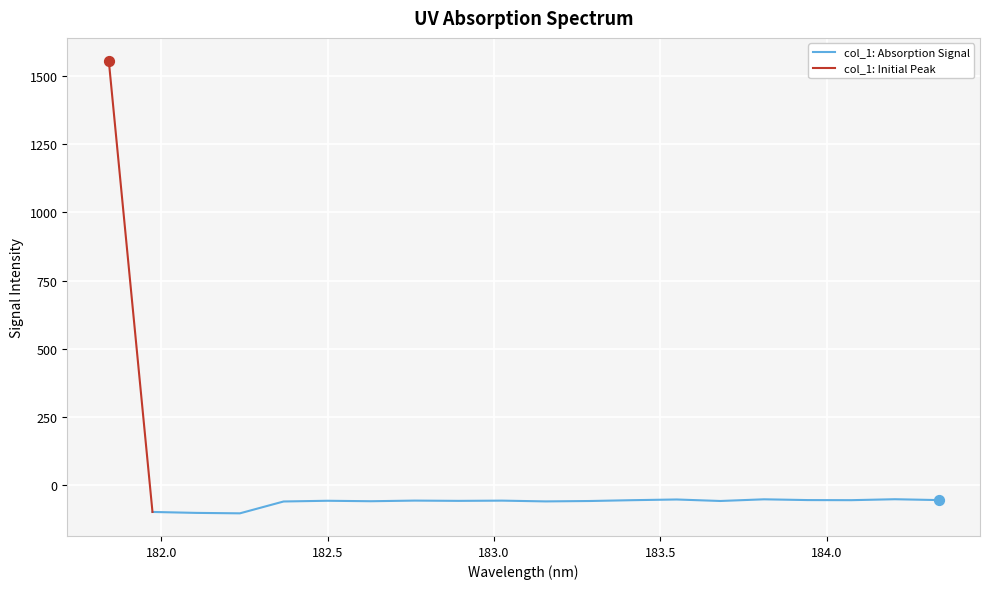

Which has a higher value, 181.9732053322 or 182.8925964608?

182.8925964608